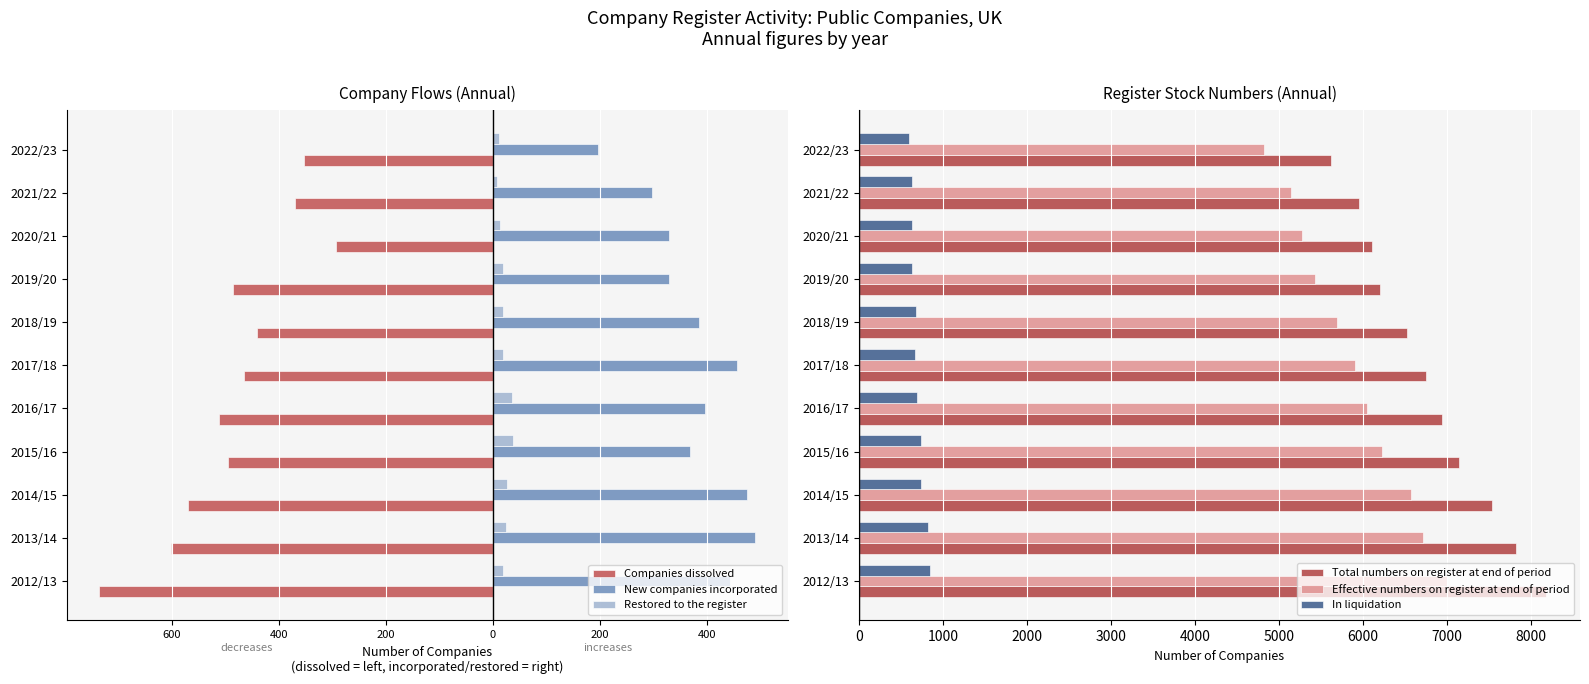

True or false: Effective numbers on register at end of period has a value of 6569 at 2014/15.

True